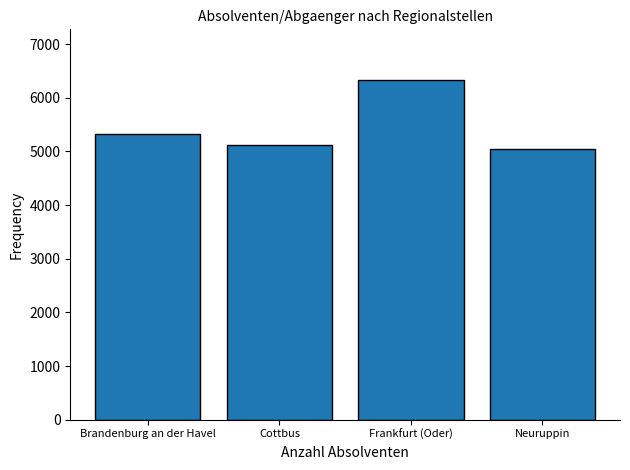

Reading right to left, what are all the values shown in this chart?

Neuruppin=5046	Frankfurt (Oder)=6328	Cottbus=5129	Brandenburg an der Havel=5327